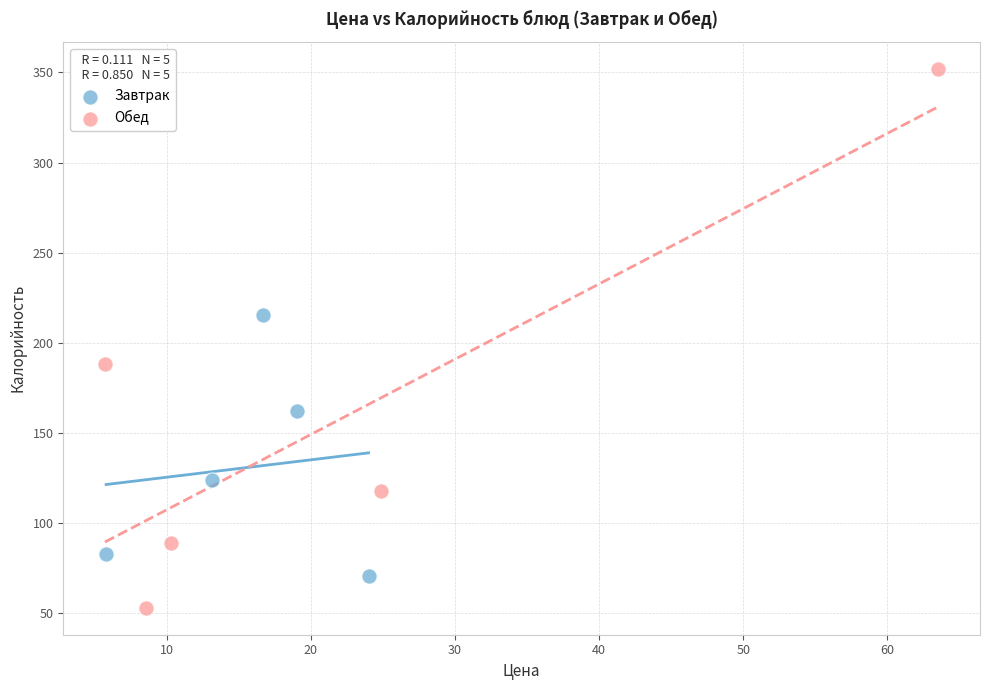

Which series reaches the minimum Y coordinate?

Обед